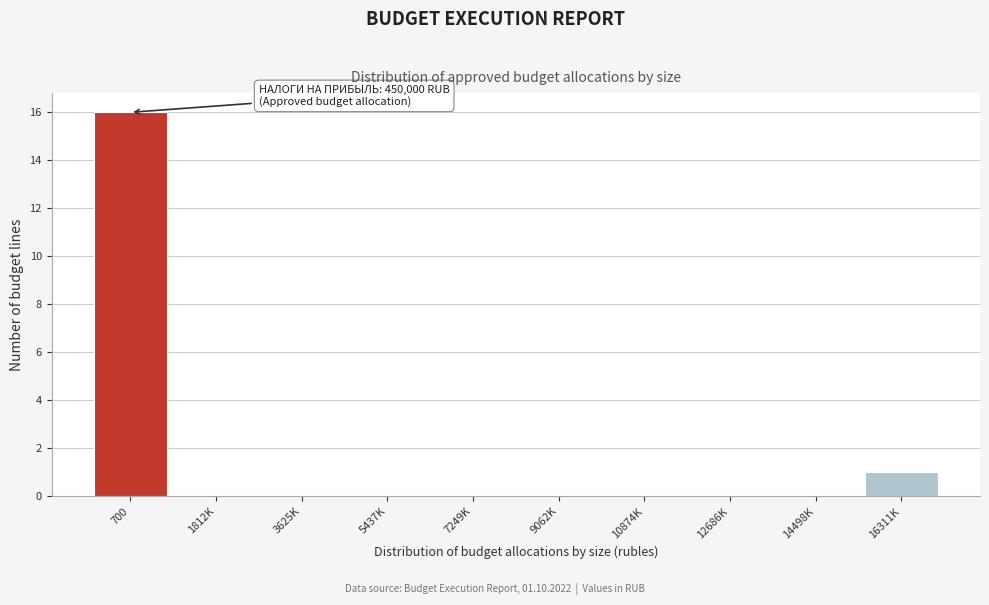

Reading right to left, transcribe all the data shown in this chart.

16311K=1	14498K=0	12686K=0	10874K=0	9062K=0	7249K=0	5437K=0	3625K=0	1812K=0	700=16